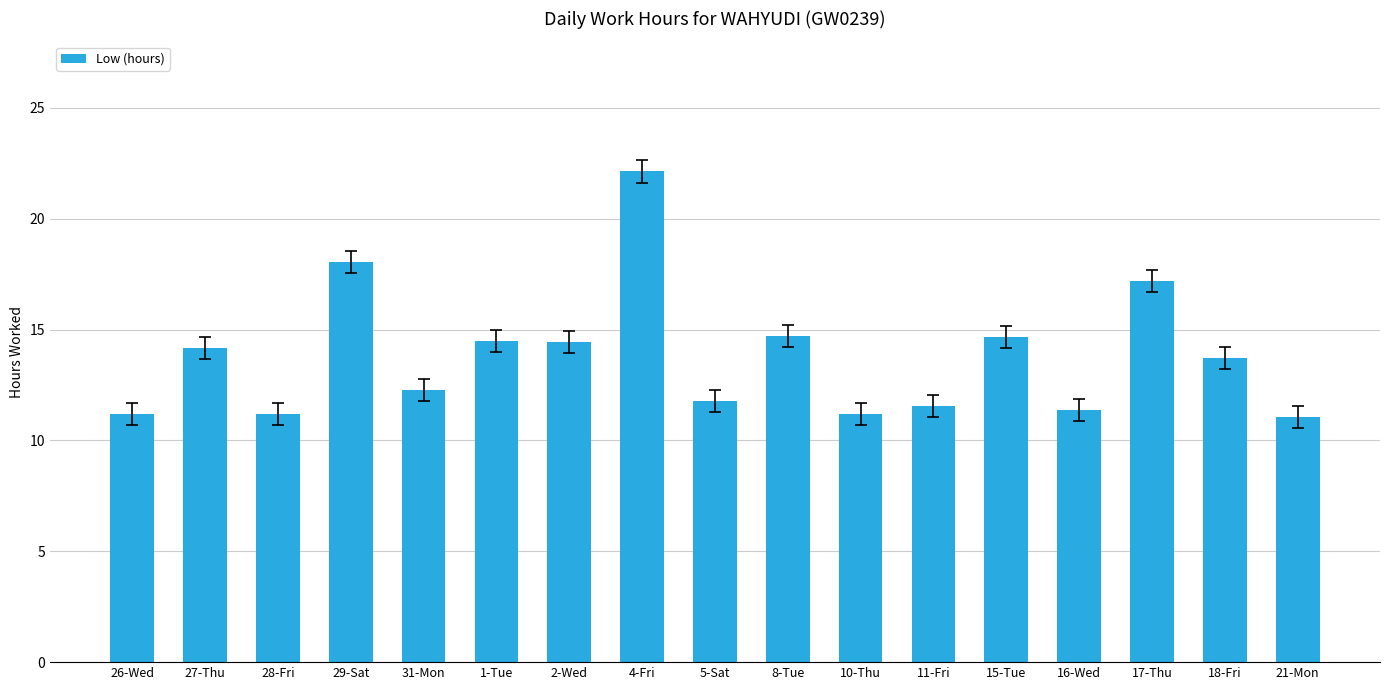

Approximately how many times larger is the value at 21-Mon compared to 8-Tue?

0.8